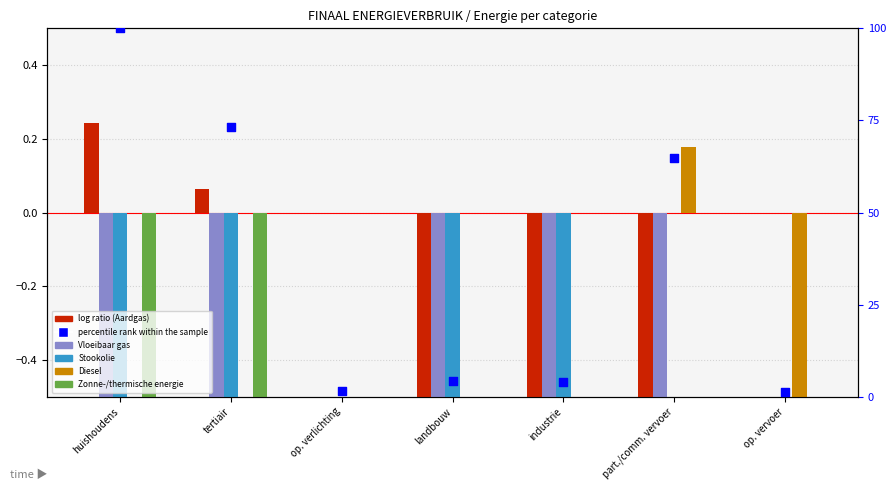

Which series contains the lowest Y value?

Aardgas